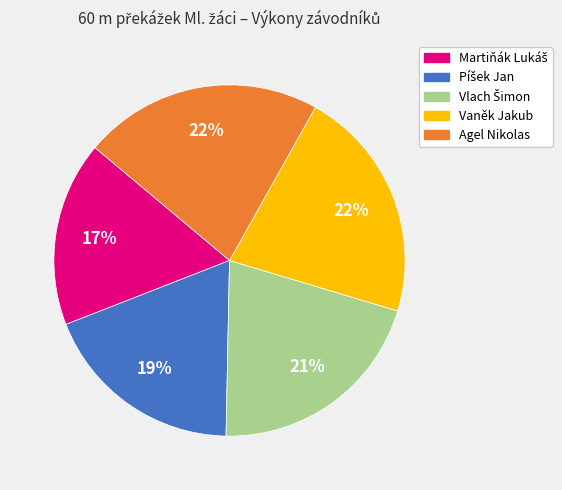

To the nearest percent, what is the average slice percentage?

20%